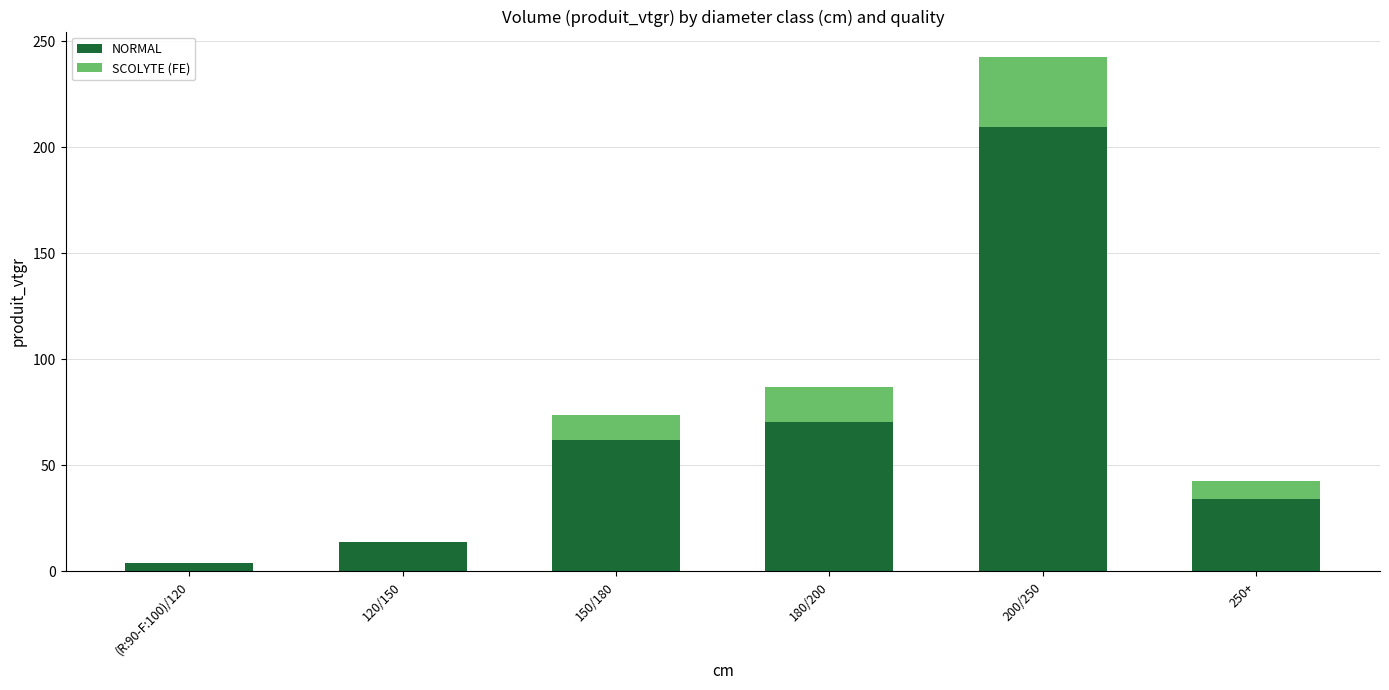

At which category is the sum across all series the highest?

200/250